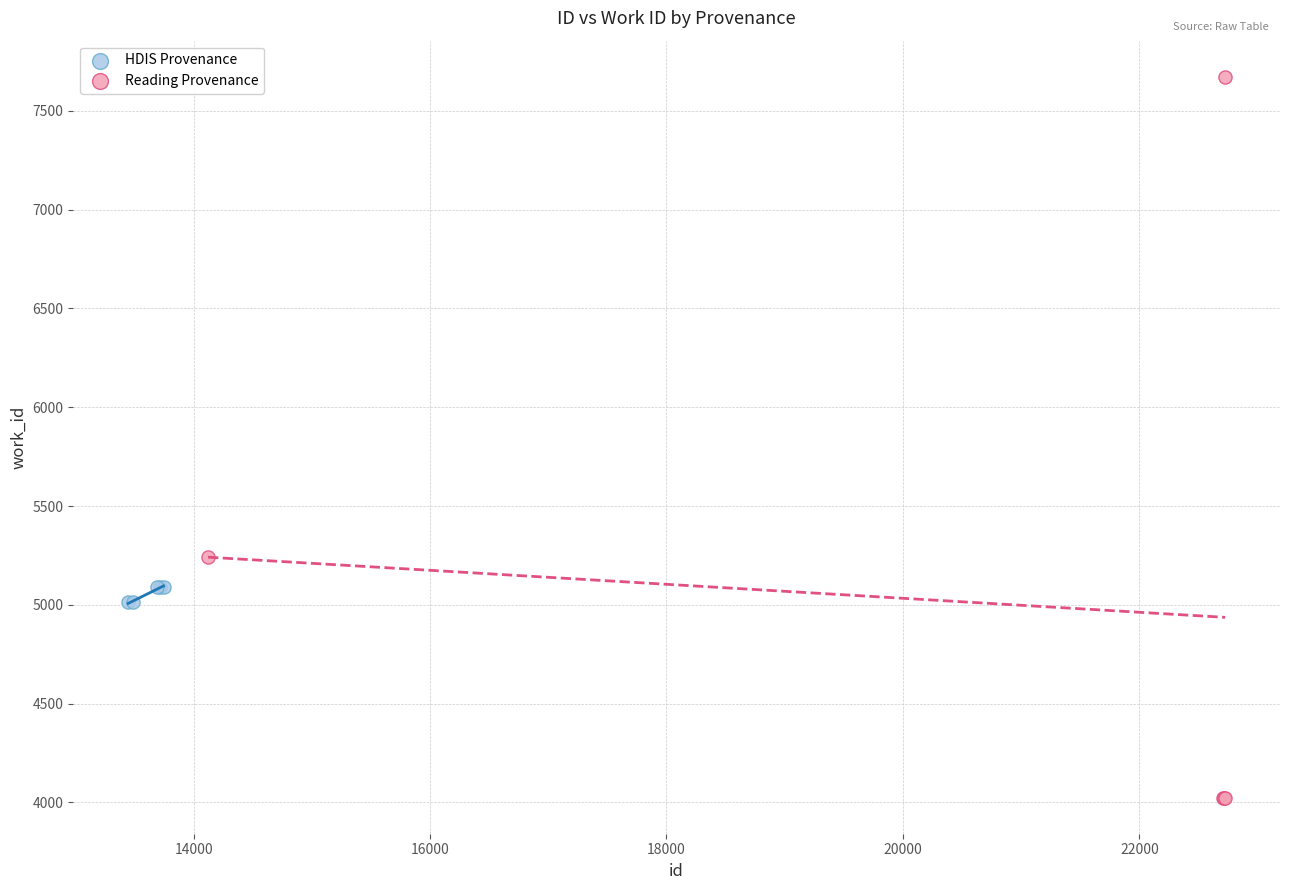

Which series contains the lowest Y value?

Reading Provenance